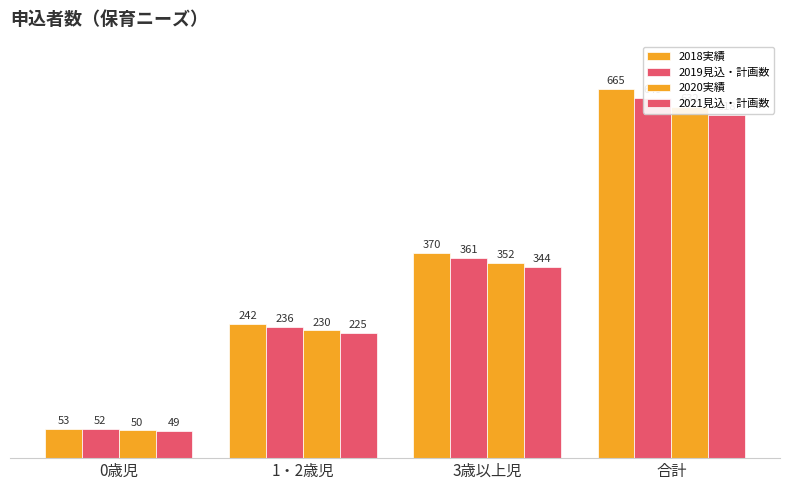

Count the number of categories in the chart.

4